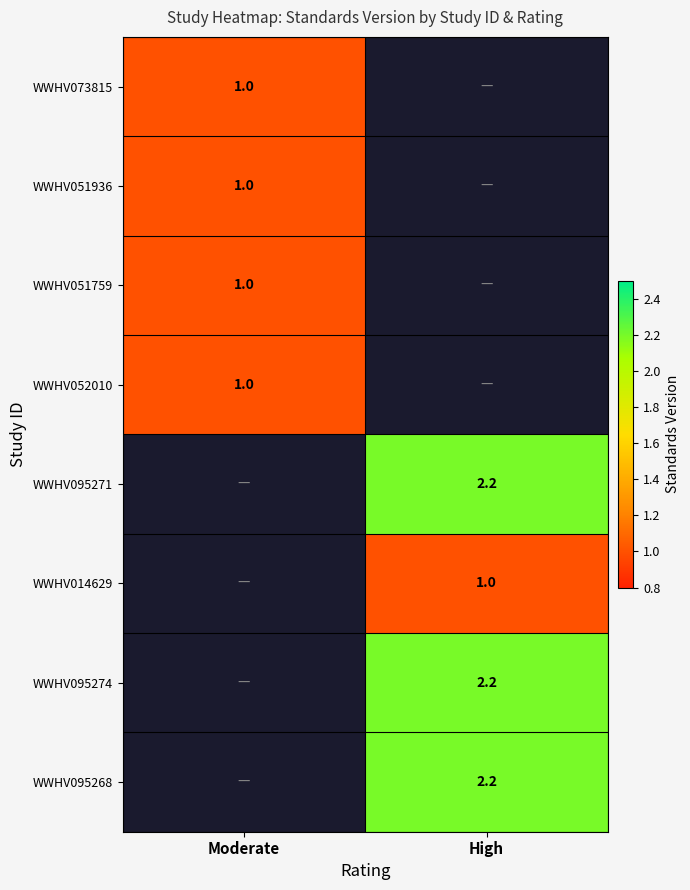

Between High and Moderate, which is larger?

Moderate